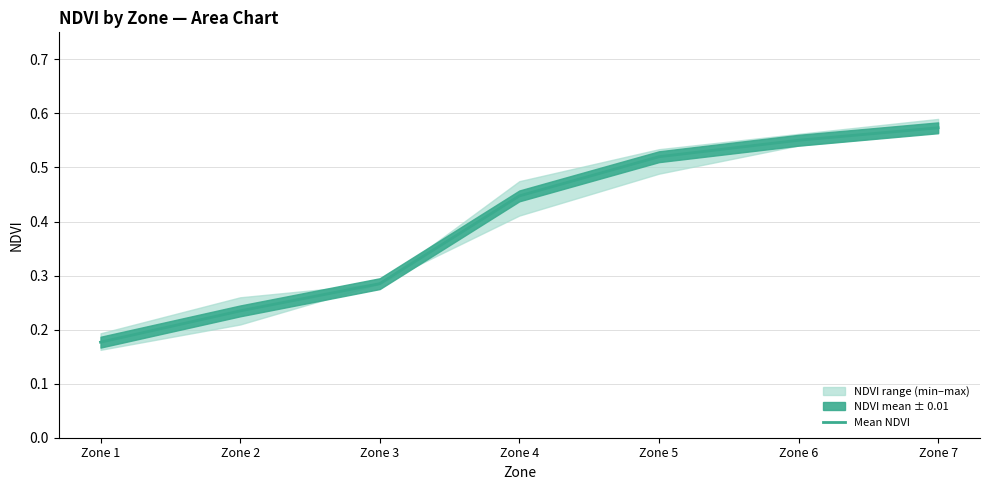

True or false: there are more than 1 points higher than both neighbors.

False